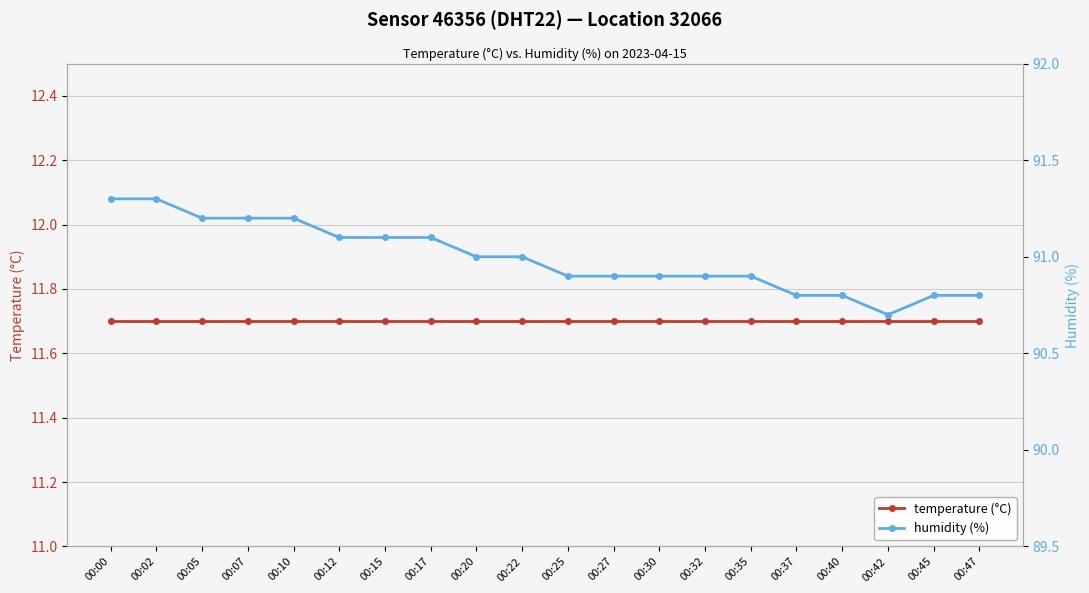

Reading left to right, extract all data points from this chart.

temperature (°C): 11.7	11.7	11.7	11.7	11.7	11.7	11.7	11.7	11.7	11.7	11.7	11.7	11.7	11.7	11.7	11.7	11.7	11.7	11.7	11.7
humidity (%): 91.3	91.3	91.2	91.2	91.2	91.1	91.1	91.1	91.0	91.0	90.9	90.9	90.9	90.9	90.9	90.8	90.8	90.7	90.8	90.8